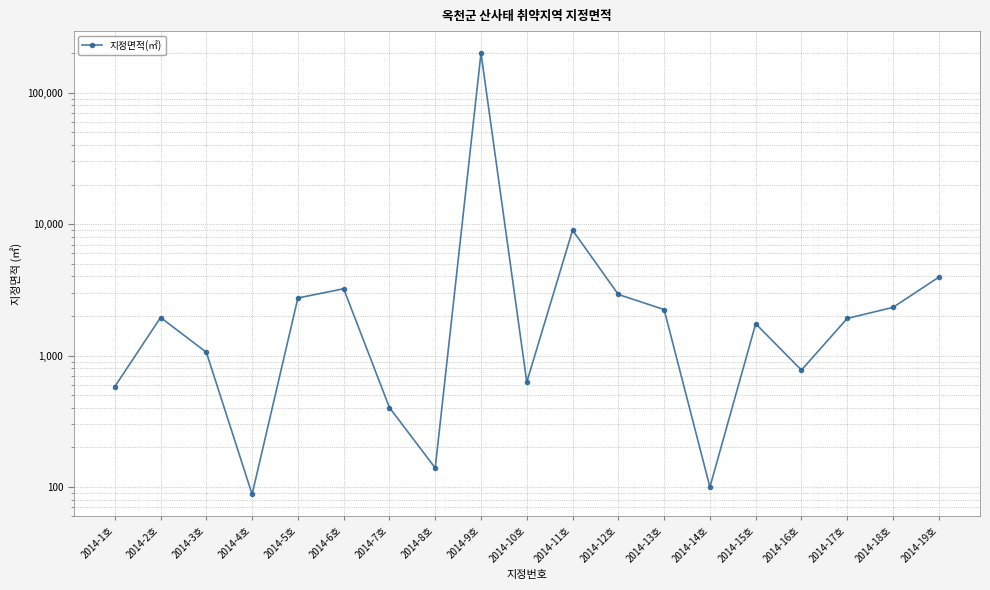

At which category does the chart reach its peak across all series?

2014-9호